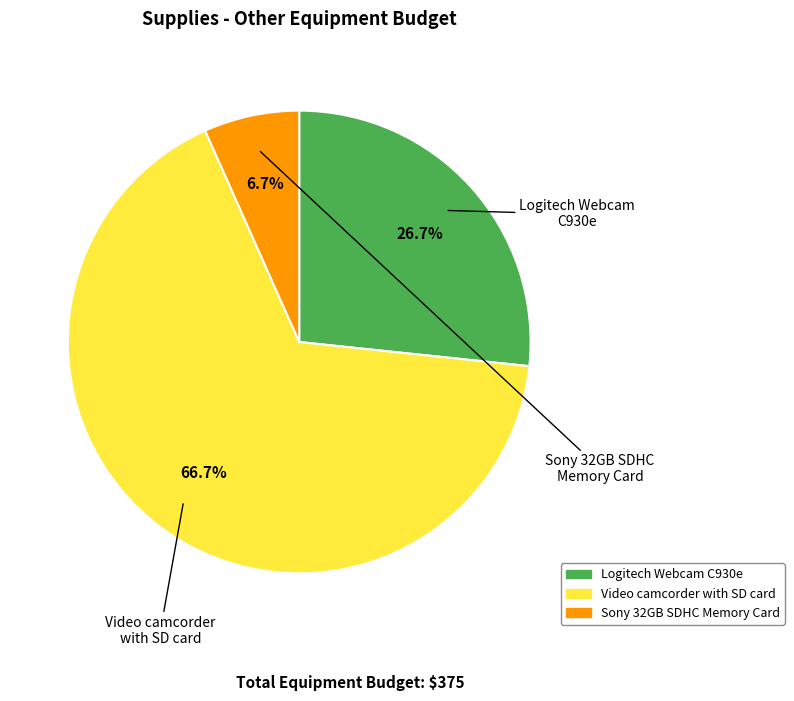

To the nearest percent, what is the combined percentage of Video camcorder with SD card and Logitech Webcam C930e?

93%